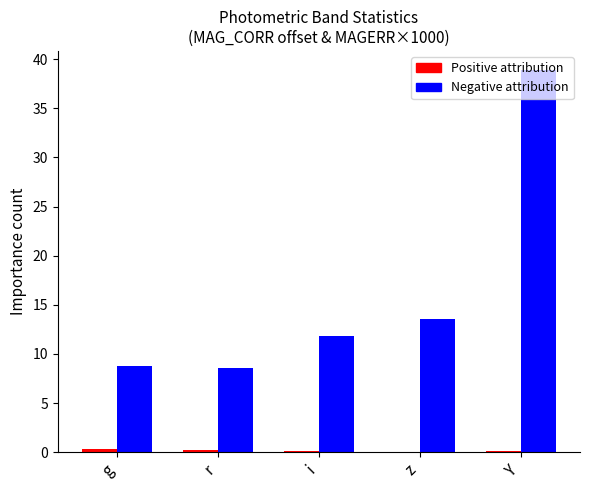

At which category is the sum across all series the highest?

Y